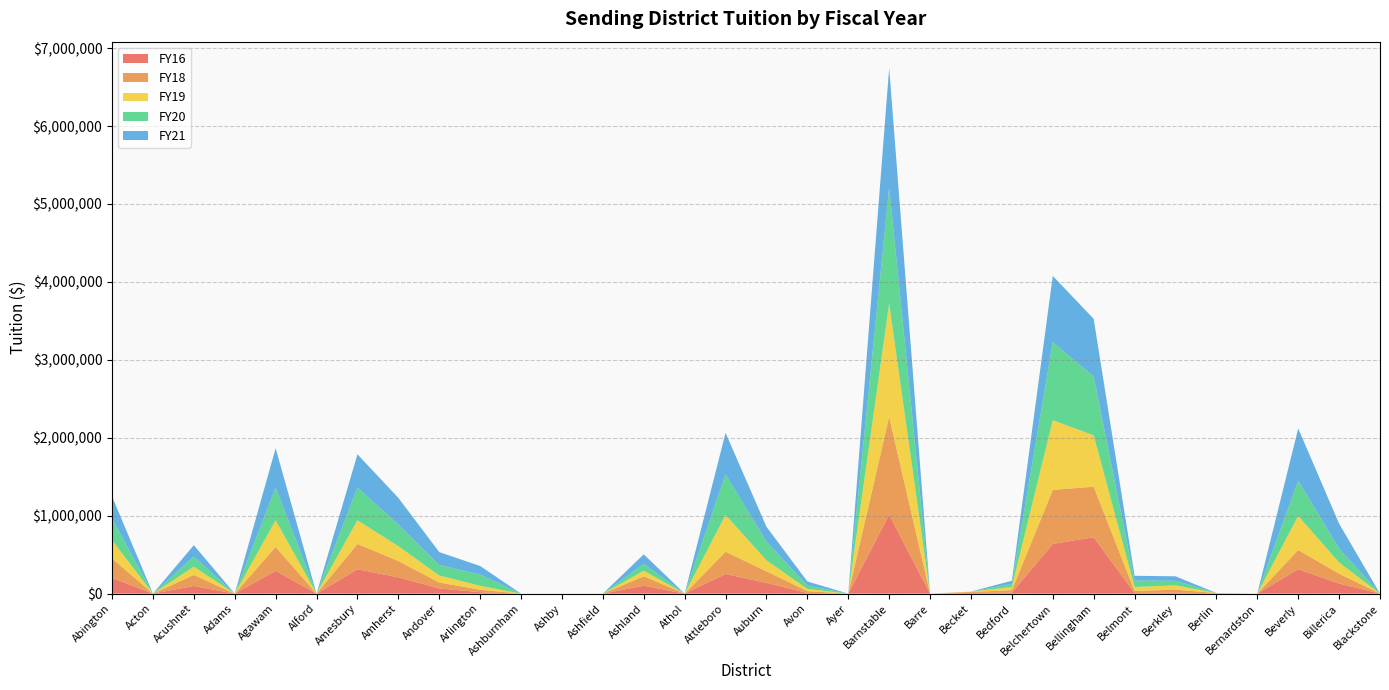

Reading right to left, extract all data points from this chart.

FY16: 0	129332	313331	0	3200	15141	8109	724121	638168	12970	10000	0	1013950	0	9131	137081	252452	0	101820	0	0	0	18867	66391	208910	312497	0	292059	0	98585	0	202621
FY18: 0	127065	246528	0	5000	35650	26204	648198	693388	30973	11494	0	1255999	0	22945	149420	285187	0	121378	0	0	0	30561	76292	210106	325452	0	307309	0	141718	0	249262
FY19: 0	143654	438511	0	0	54984	51442	658660	894167	40698	5000	0	1453130	0	28996	141256	472135	0	70815	0	0	0	50856	89980	190308	304026	0	342773	0	106211	0	234481
FY20: 0	178712	452043	0	0	59386	81195	756922	999176	40388	0	0	1488518	0	43664	238137	520119	0	88149	0	0	0	144734	134546	277253	419673	0	419560	0	129541	0	276904
FY21: 0	319562	669439	0	0	57238	62156	738203	852549	40348	0	0	1534629	0	51259	192446	533650	0	122215	0	0	0	109492	165853	342832	426729	0	504214	0	145685	0	283846